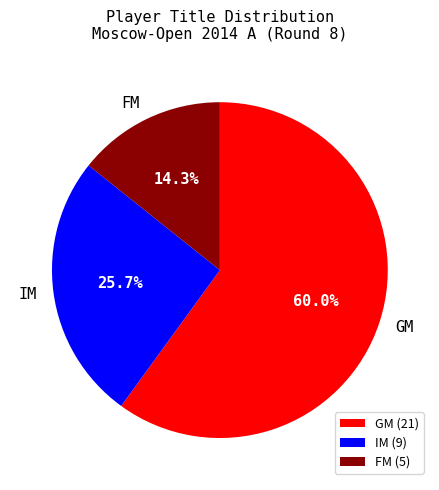

Count the number of slices in the pie.

3